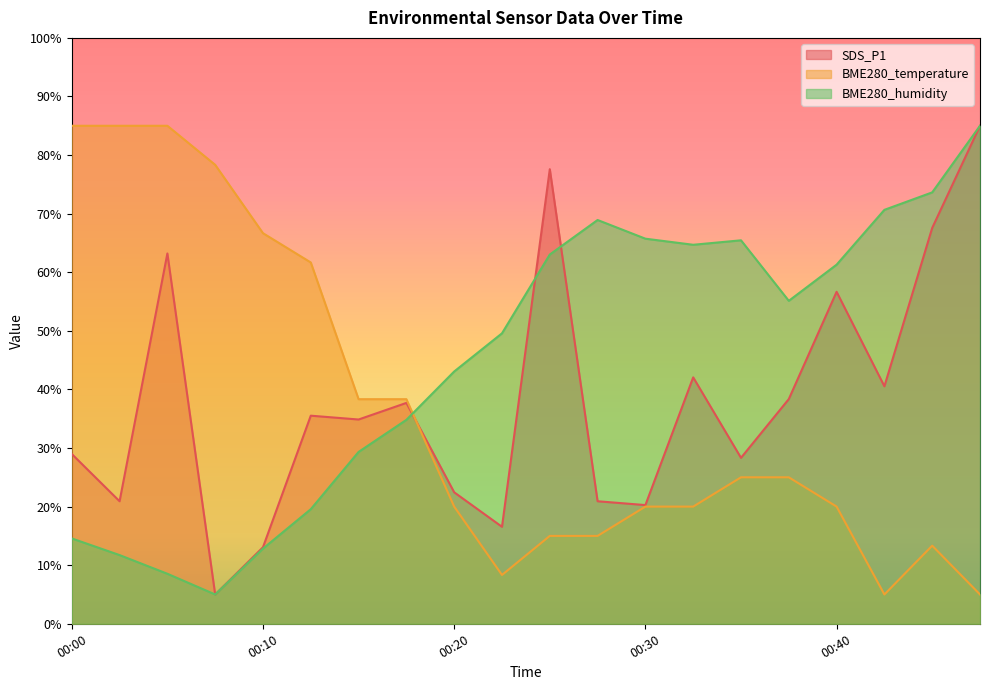

What is the total value across all series at 00:45?

154.5